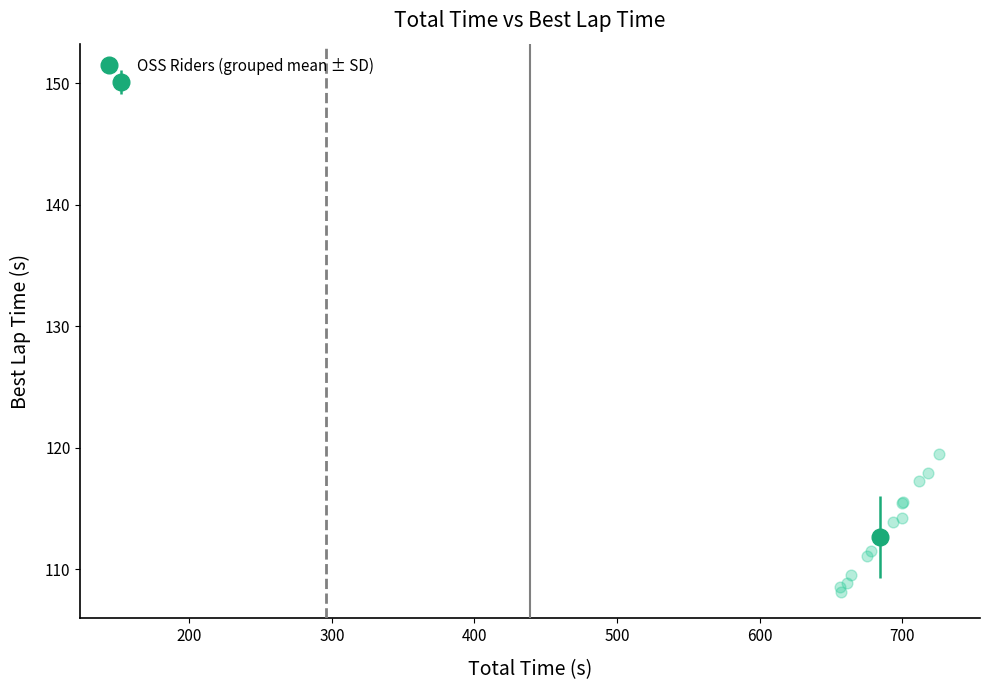

What Y value in the scatter plot is closest to 129?

119.4